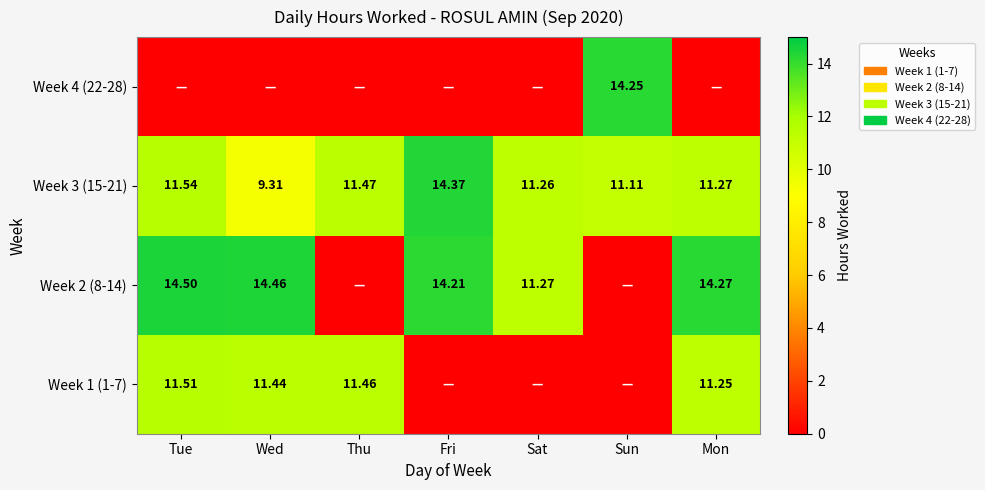

Is the value of Week 3 (15-21) at Wed greater than the value of Week 2 (8-14) at Wed?

No